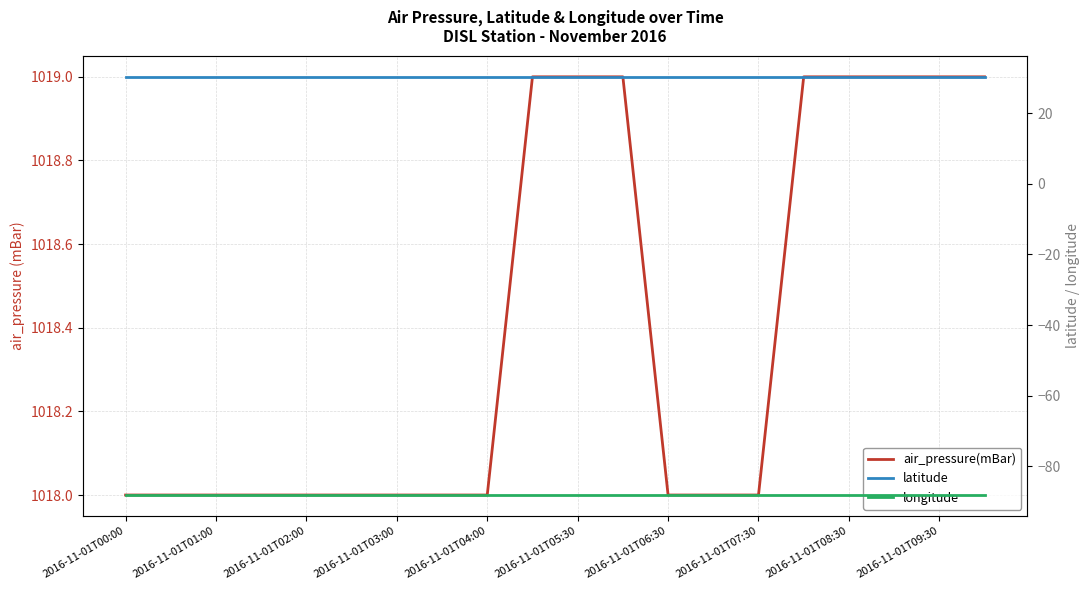

Reading left to right, extract all data points from this chart.

air_pressure(mBar): 1018.0	1018.0	1018.0	1018.0	1018.0	1018.0	1018.0	1018.0	1018.0	1019.0	1019.0	1019.0	1018.0	1018.0	1018.0	1019.0	1019.0	1019.0	1019.0	1019.0
latitude: 30.3	30.3	30.3	30.3	30.3	30.3	30.3	30.3	30.3	30.3	30.3	30.3	30.3	30.3	30.3	30.3	30.3	30.3	30.3	30.3
longitude: -88.1	-88.1	-88.1	-88.1	-88.1	-88.1	-88.1	-88.1	-88.1	-88.1	-88.1	-88.1	-88.1	-88.1	-88.1	-88.1	-88.1	-88.1	-88.1	-88.1